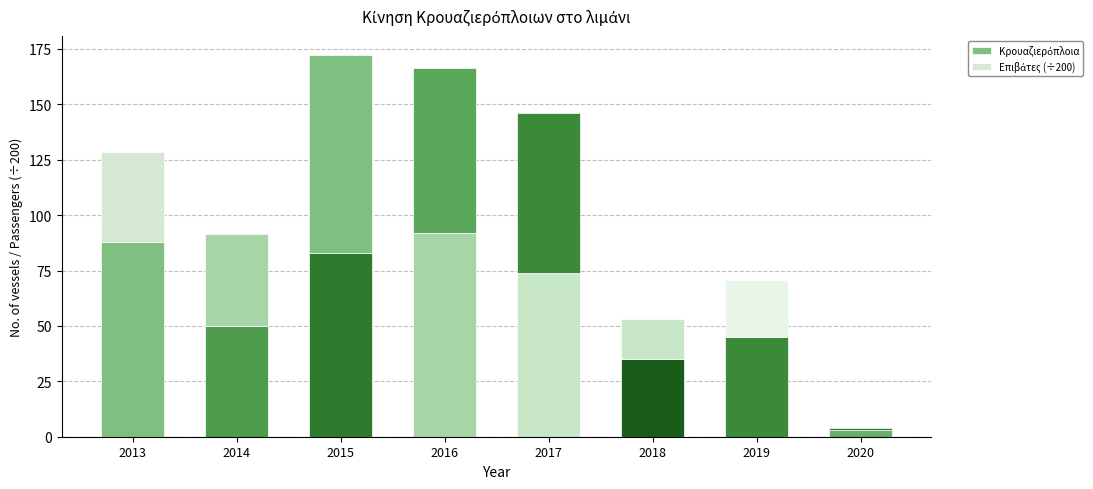

How many bars are there in total?

8